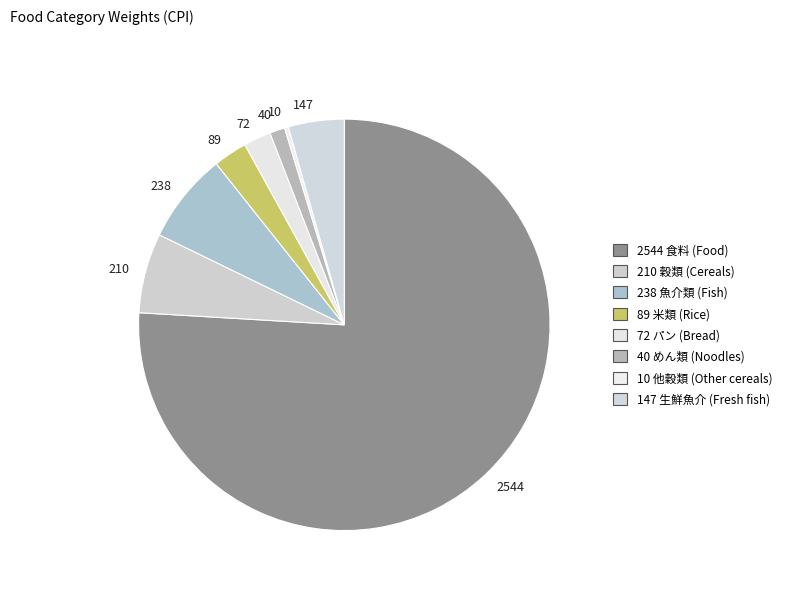

Between 2544 and 89, which is larger?

2544